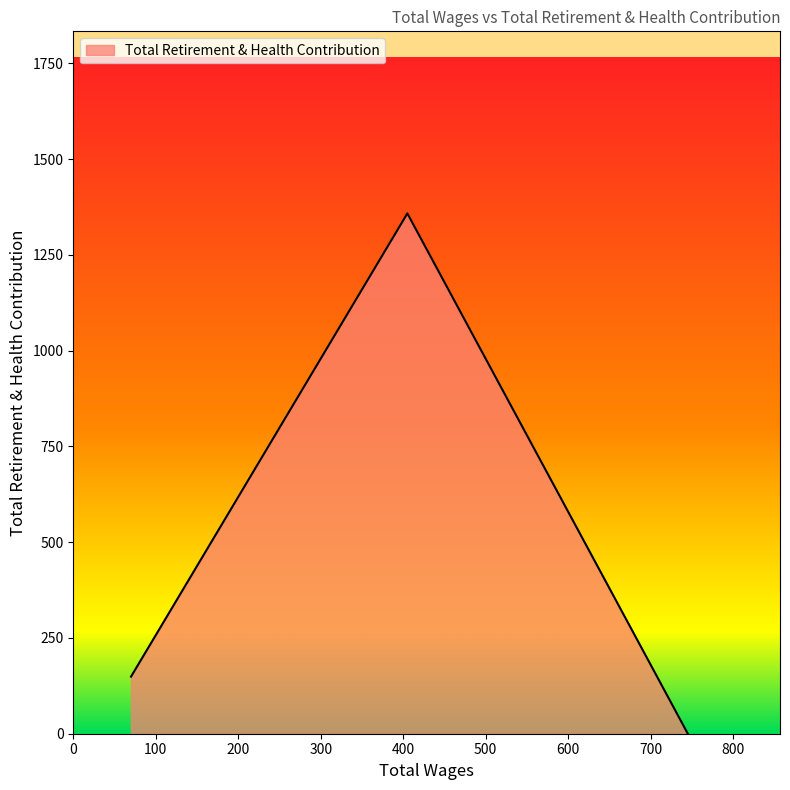

What is the difference between the maximum and second lowest values?

1209